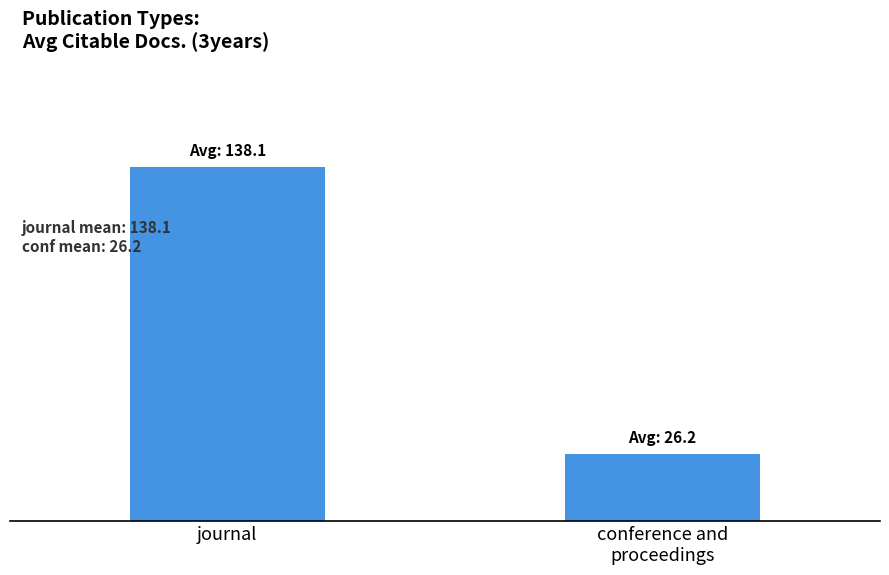

The value at journal is 138.1. True or false?

True